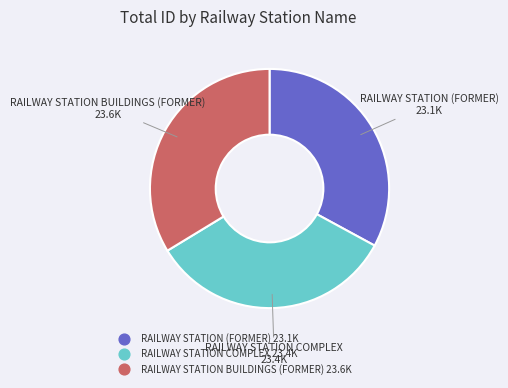

Is it true that RAILWAY STATION COMPLEX is 33% of the pie?

True